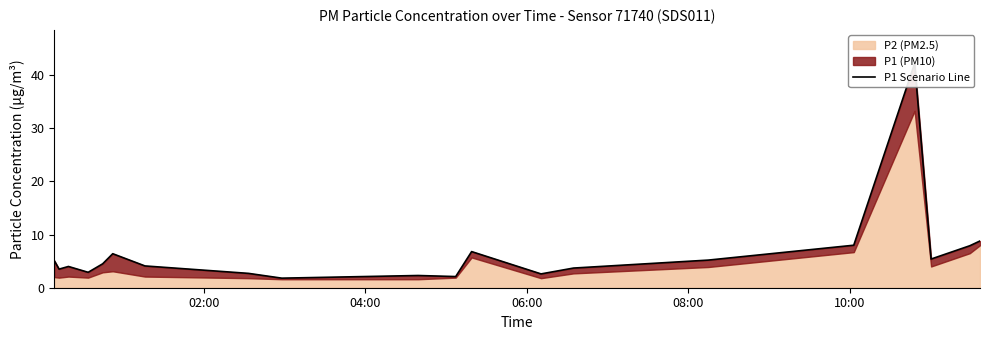

How many lines are shown in the chart?

1